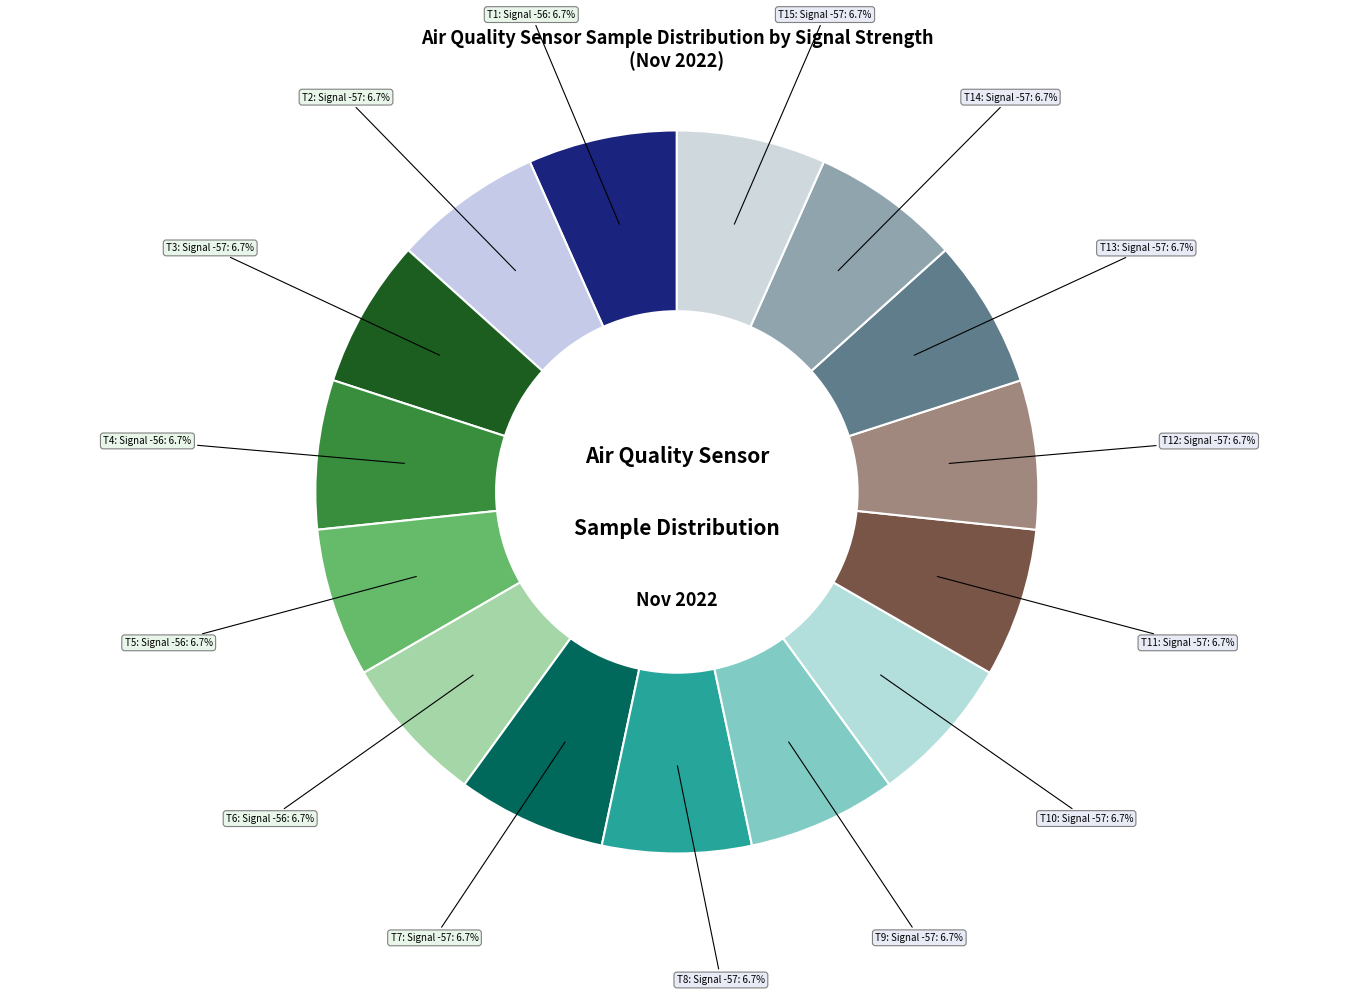

How many segments does this pie chart have?

15